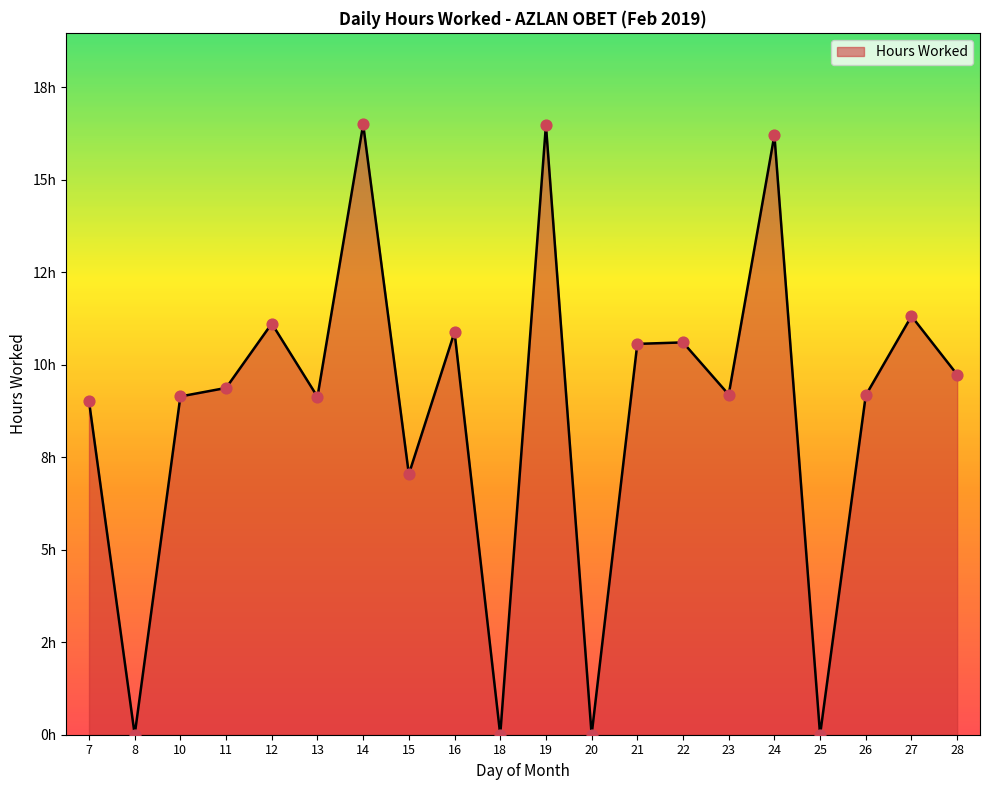

Which has a higher value, 27 or 23?

27